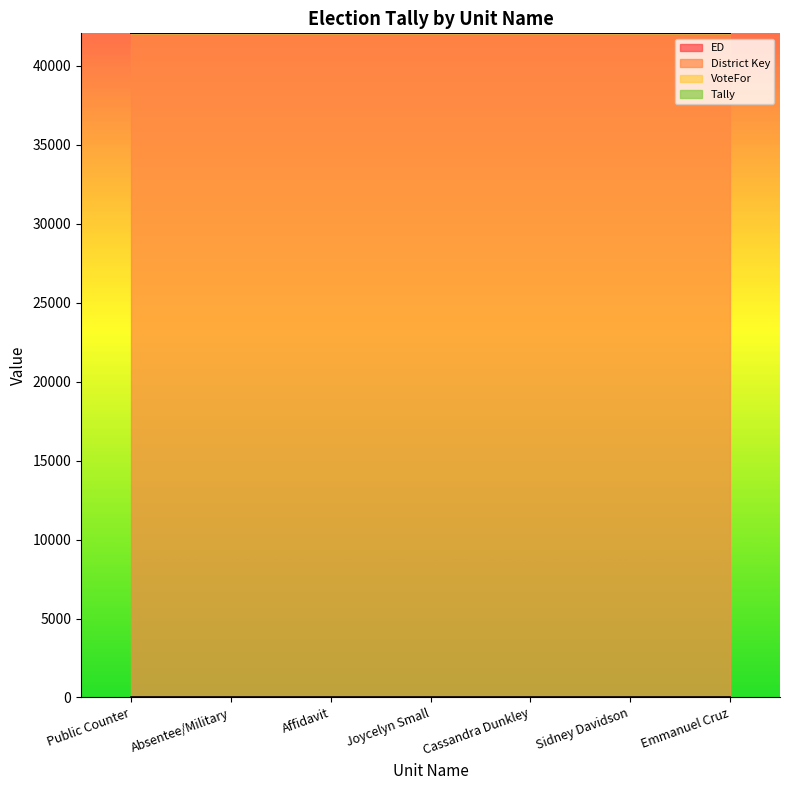

Which category has the lowest value across all series?

Public Counter